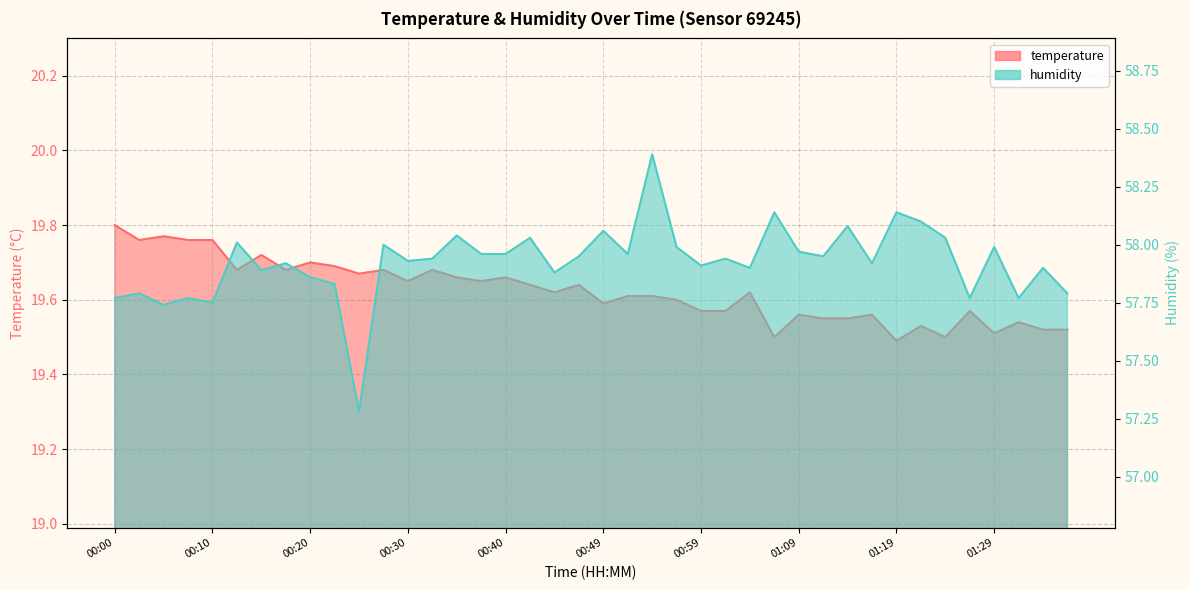

List the labels in order of temperature value, smallest first.

01:19, 01:07, 01:24, 01:29, 01:34, 01:36, 01:21, 01:31, 01:12, 01:14, 01:09, 01:16, 00:59, 01:02, 01:26, 00:49, 00:57, 00:52, 00:54, 00:45, 01:04, 00:42, 00:47, 00:30, 00:37, 00:35, 00:40, 00:25, 00:13, 00:18, 00:27, 00:32, 00:22, 00:20, 00:15, 00:03, 00:08, 00:10, 00:05, 00:00